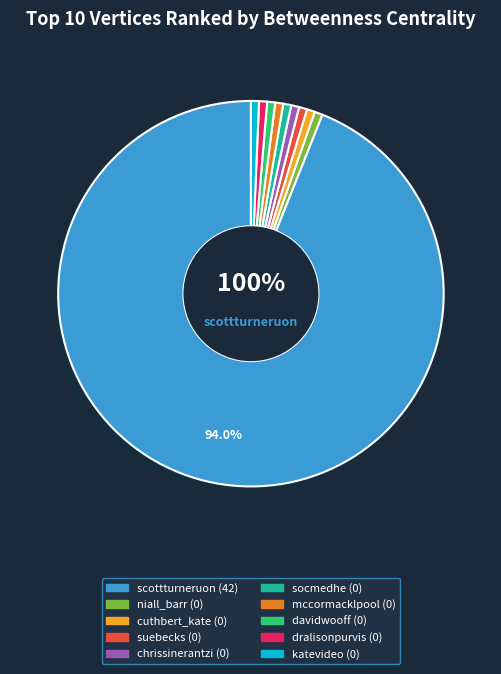

Which category has the biggest portion of the pie?

scottturneruon